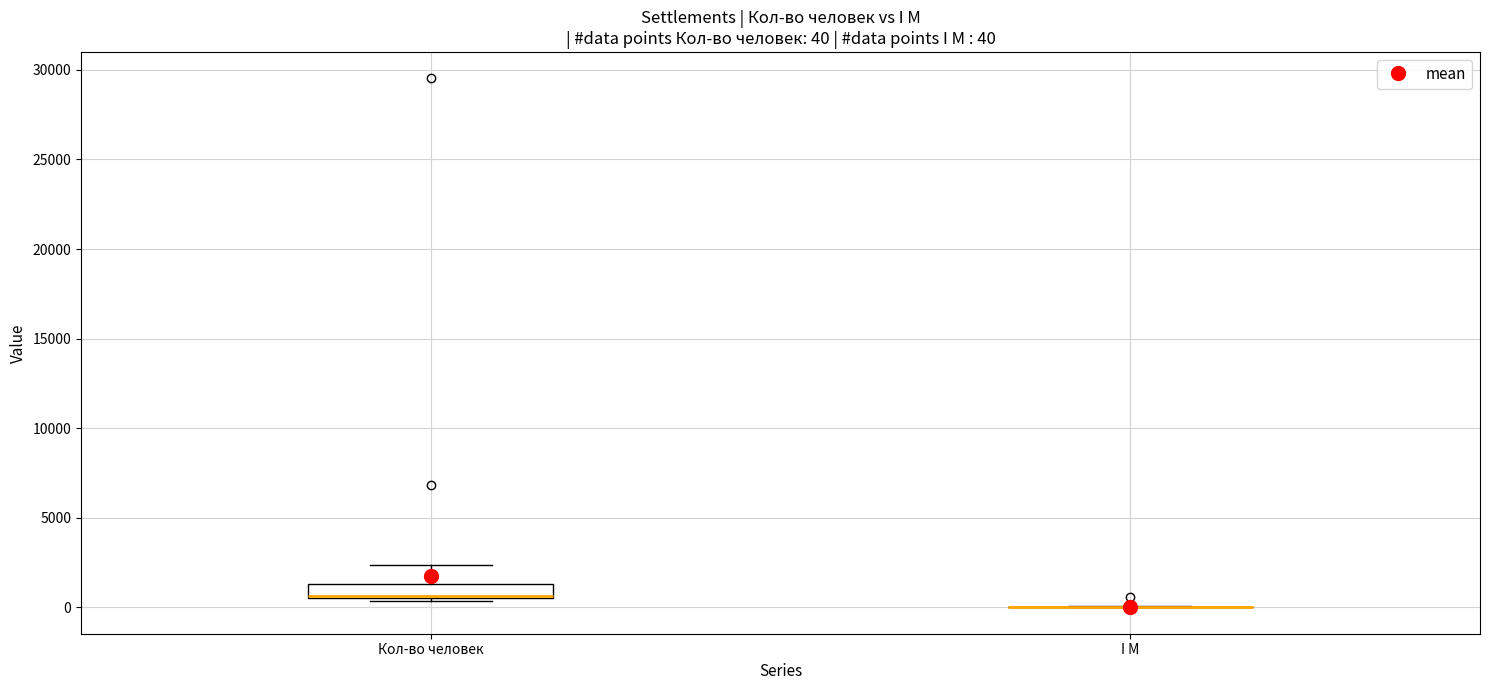

Comparing the boxes themselves (not the whiskers), which one is the tallest?

Кол-во человек